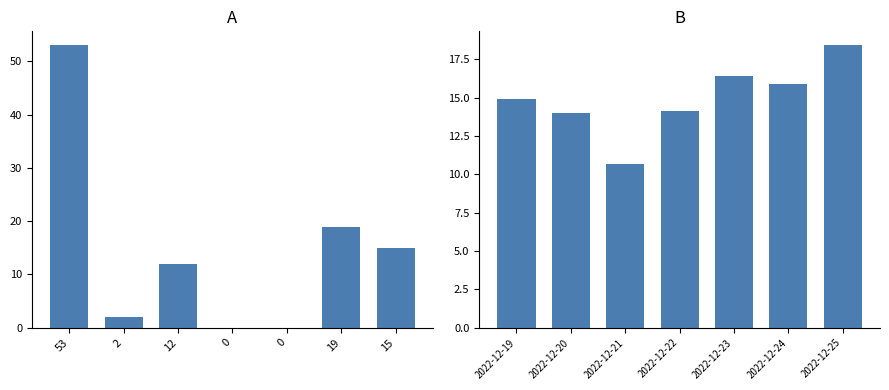

Are the bars grouped side by side (vs. stacked)?

Yes